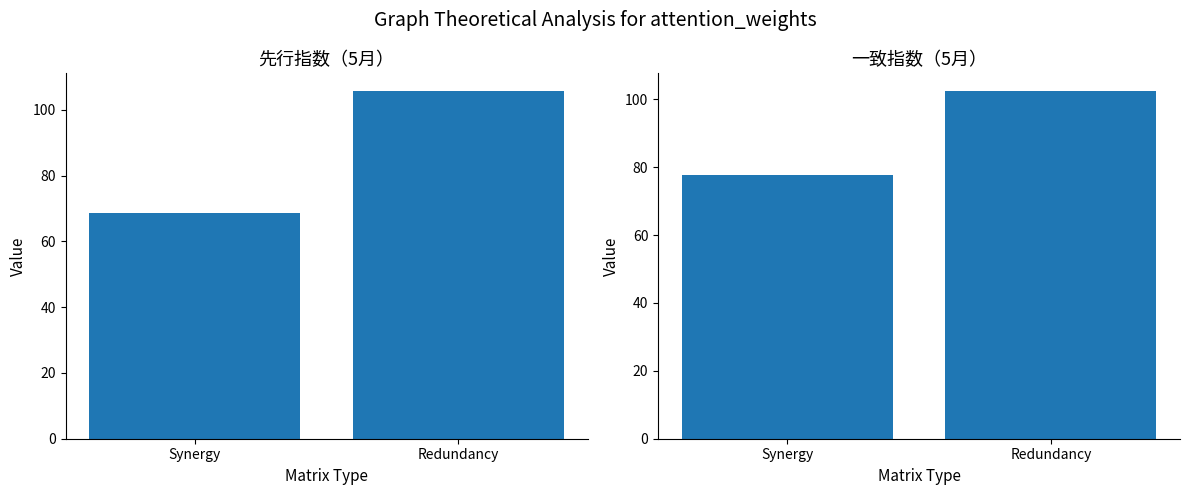

Which category has the highest value in the 先行指数 series?

Redundancy